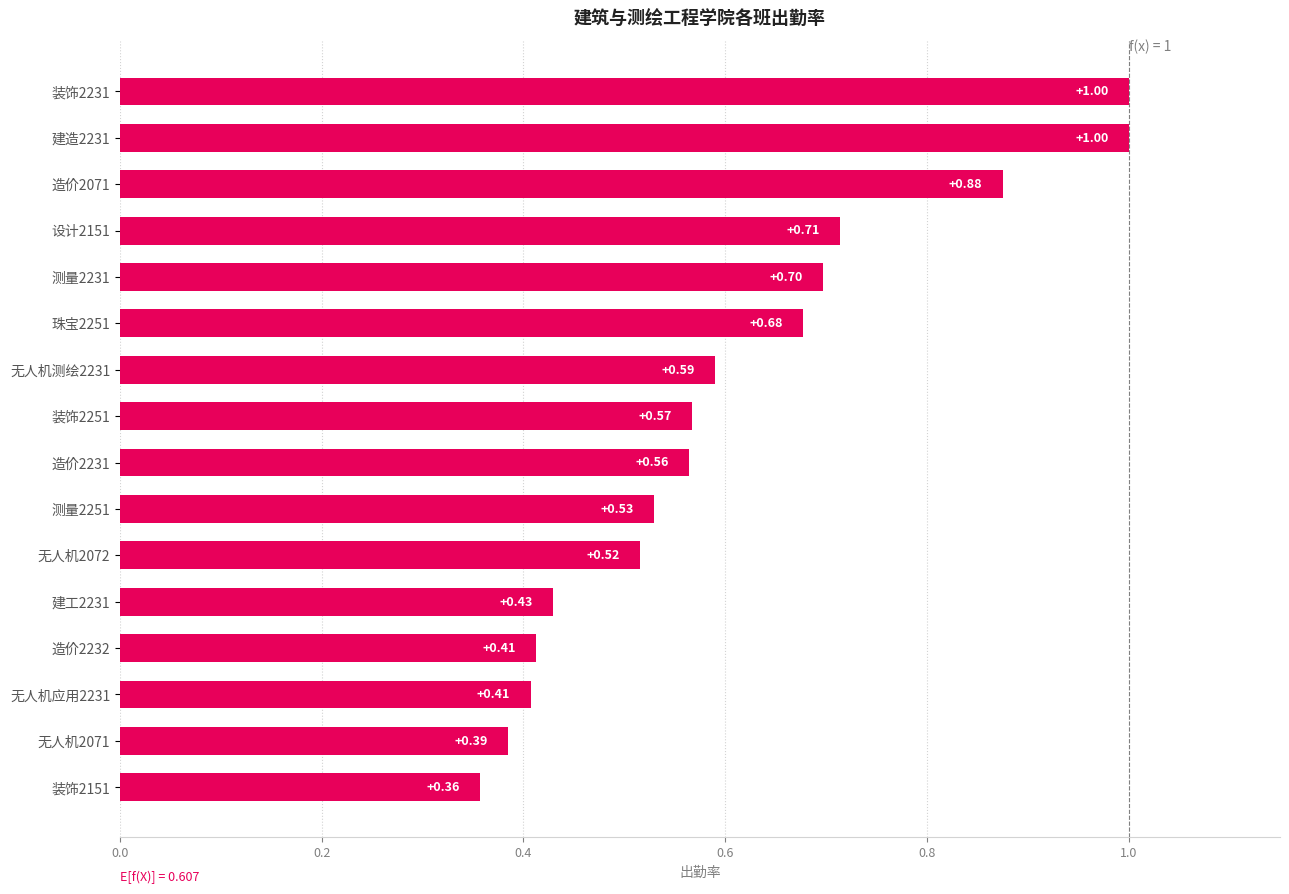

Rank the categories by value from highest to lowest.

建造2231, 装饰2231, 造价2071, 设计2151, 测量2231, 珠宝2251, 无人机测绘2231, 装饰2251, 造价2231, 测量2251, 无人机2072, 建工2231, 造价2232, 无人机应用2231, 无人机2071, 装饰2151